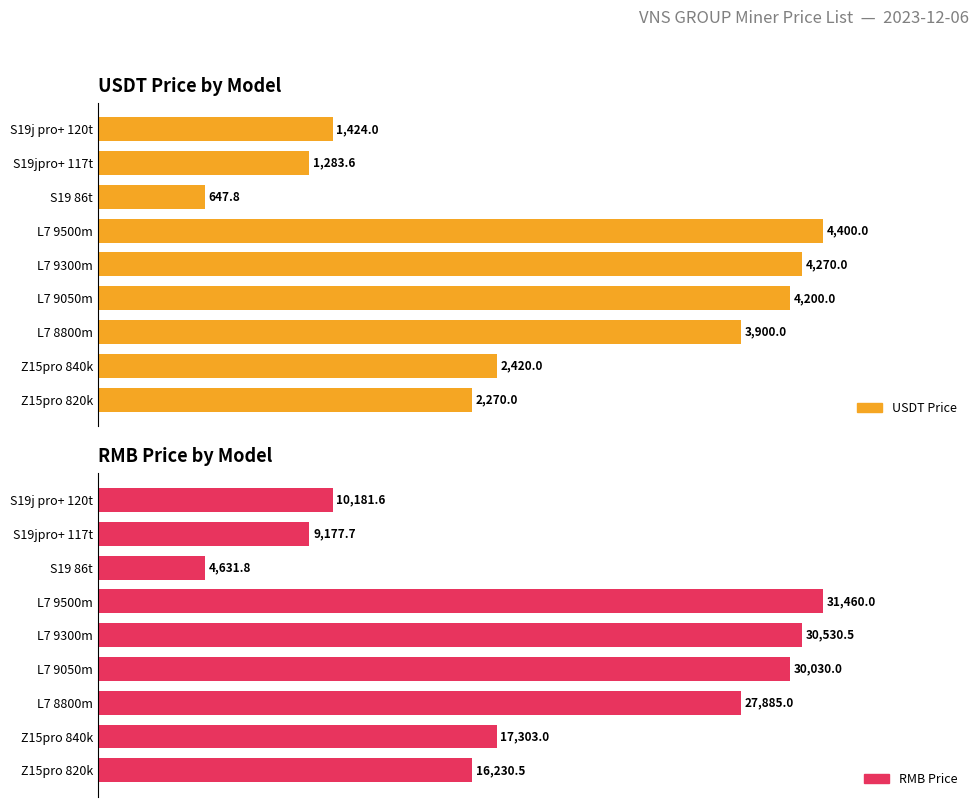

Is the value of RMB Price at L7 8800m greater than the value of USDT Price at Z15pro 840k?

Yes